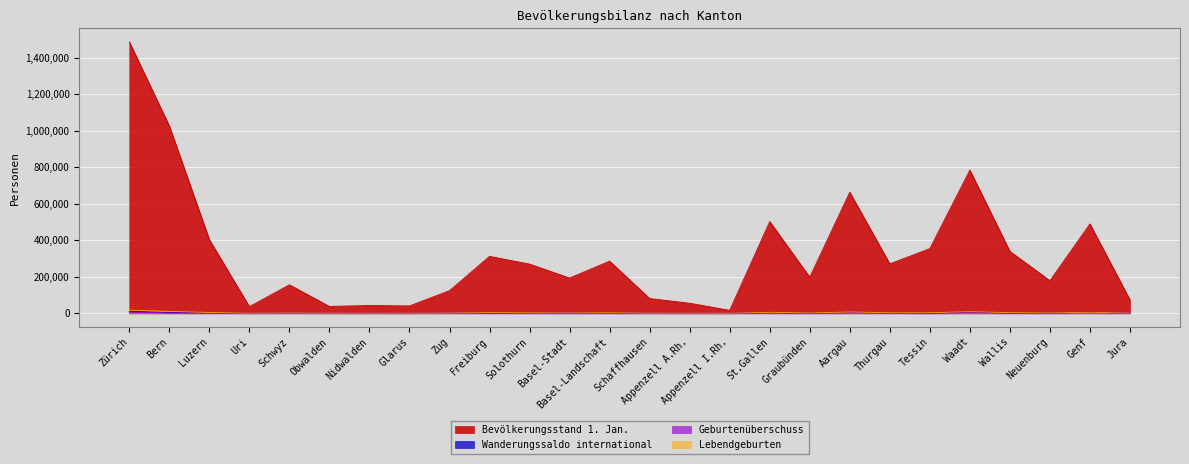

What is the highest value of the Bevölkerungsstand 1. Jan. series?

1487969